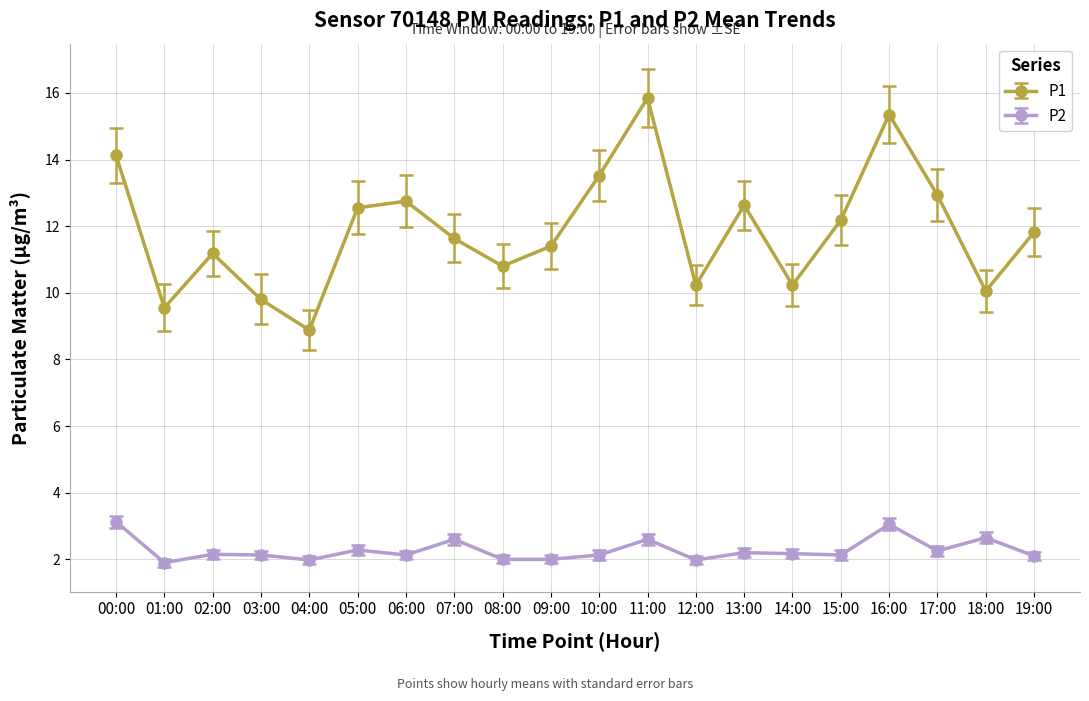

True or false: P2 and P1 cross at least once.

False